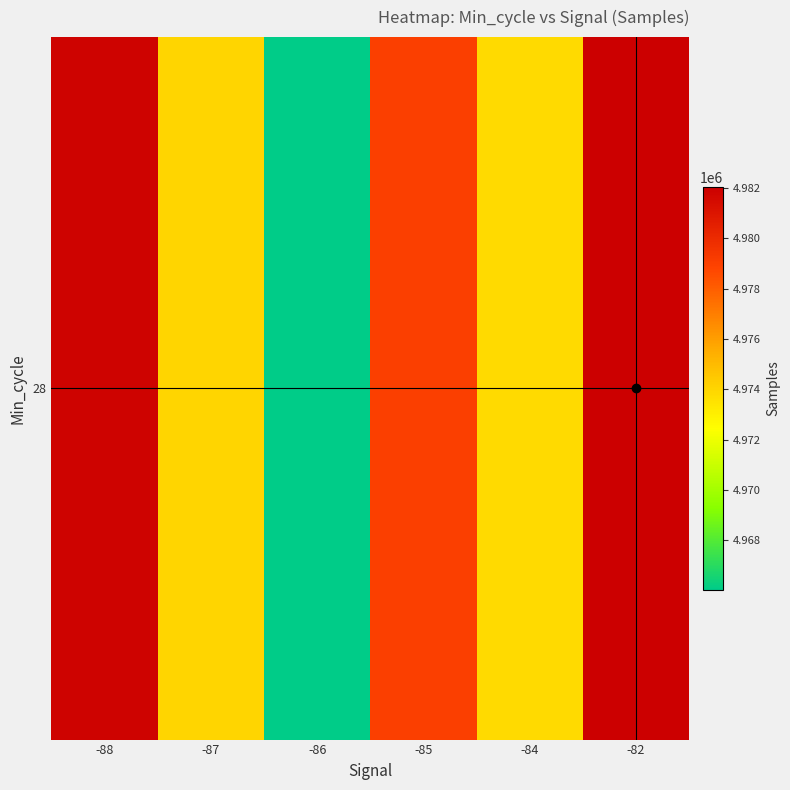

What is the change in value from -87 to -86?

-7950.3